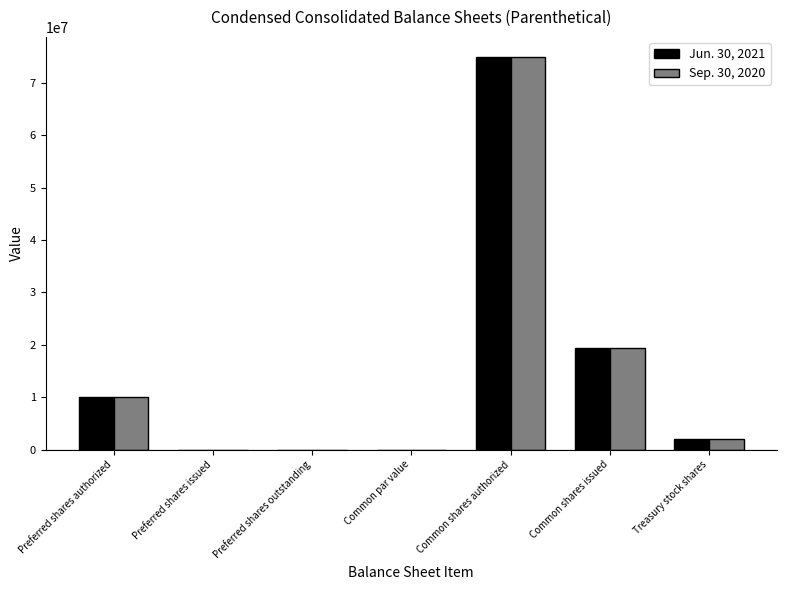

Is it true that Jun. 30, 2021 equals 47939222.6 at Common shares authorized?

False